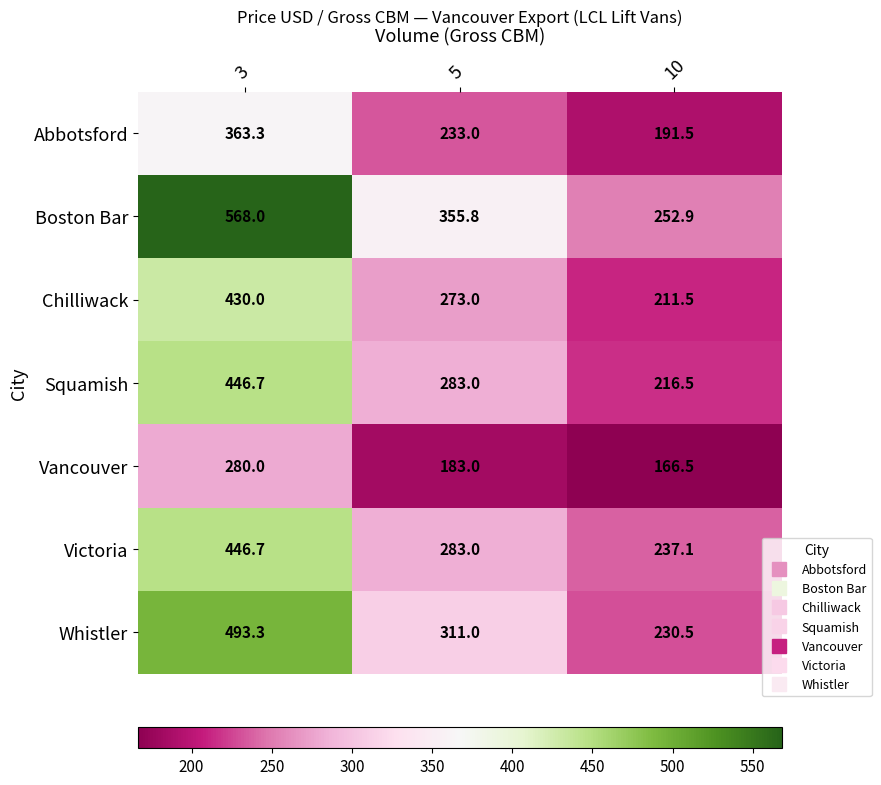

Reading right to left, list all the values displayed in this chart.

Abbotsford: 10=191.5	5=233.0	3=363.3
Boston Bar: 10=252.9	5=355.8	3=568.0
Chilliwack: 10=211.5	5=273.0	3=430.0
Squamish: 10=216.5	5=283.0	3=446.7
Vancouver: 10=166.5	5=183.0	3=280.0
Victoria: 10=237.1	5=283.0	3=446.7
Whistler: 10=230.5	5=311.0	3=493.3